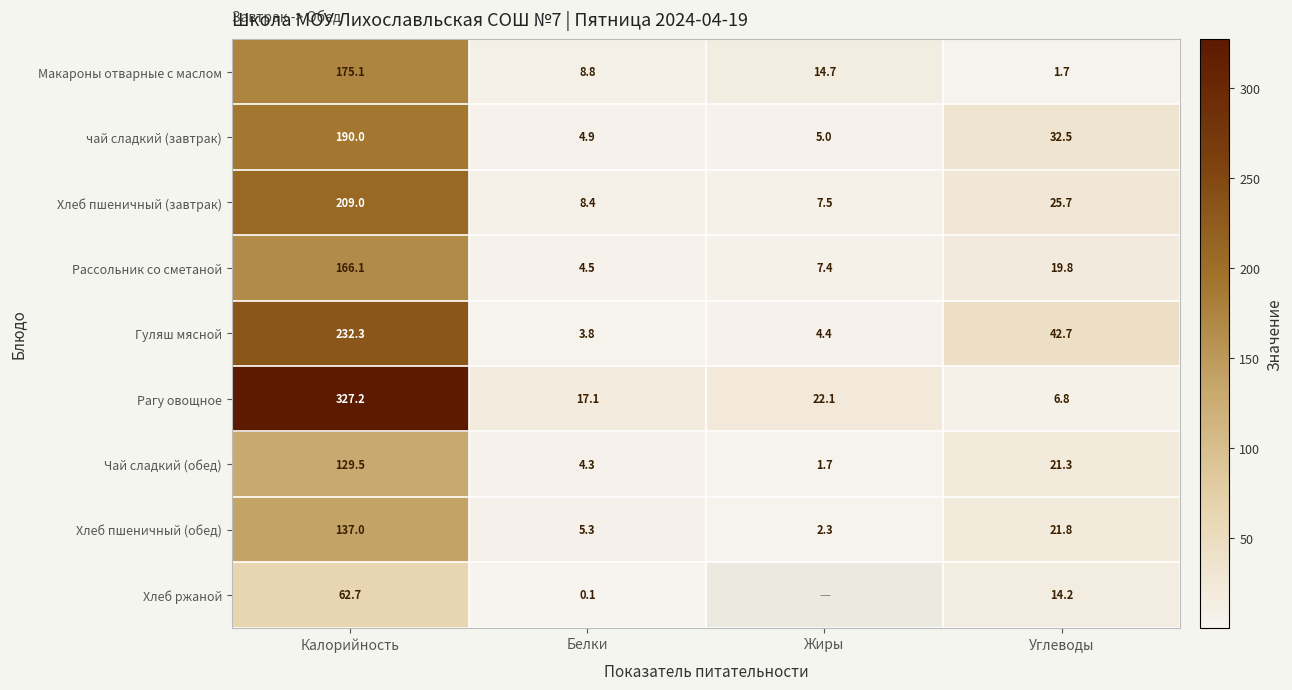

What is the minimum value for Чай сладкий (обед)?

1.7